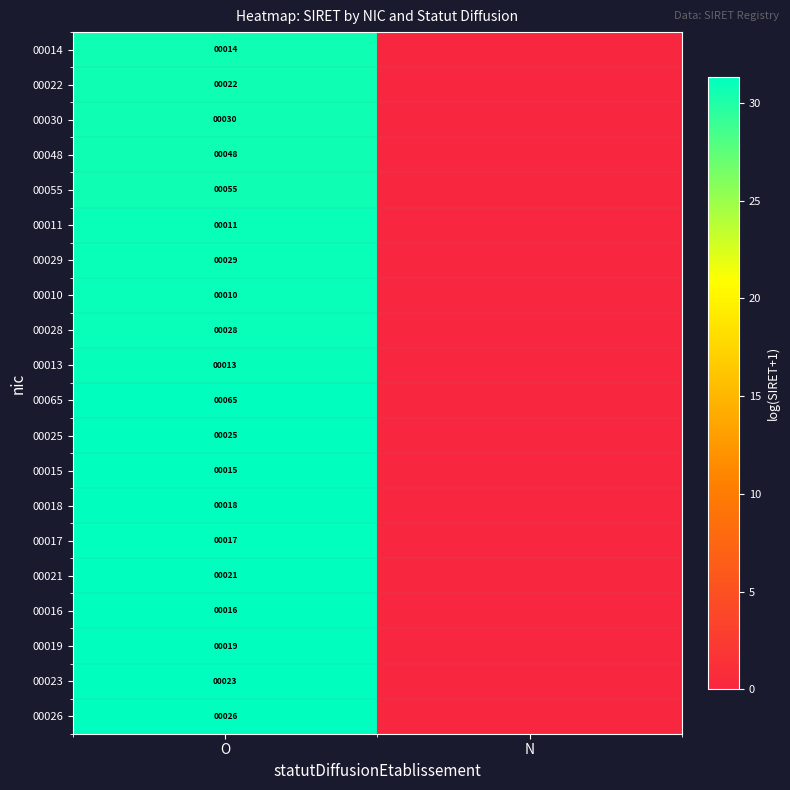

True or false: 00023 has a value of 31 at O.

False